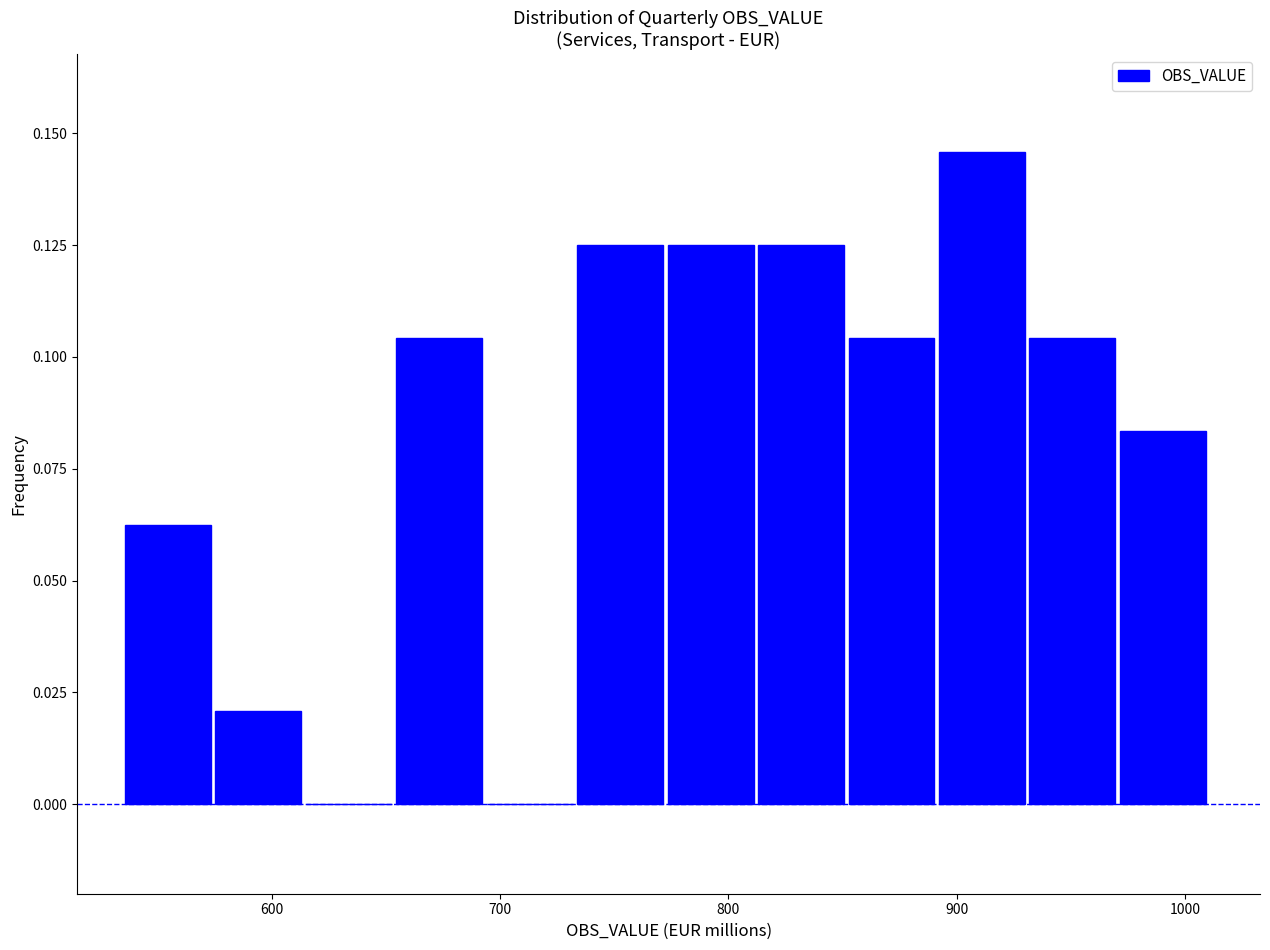

Read against the x-axis, roughly where is the centre of the tallest bar?

910